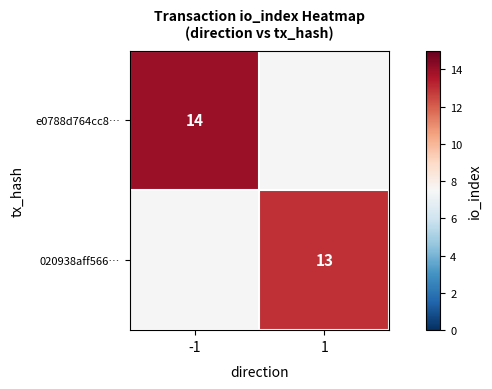

Is the value of 020938aff566… at 1 greater than the value of e0788d764cc8… at -1?

No